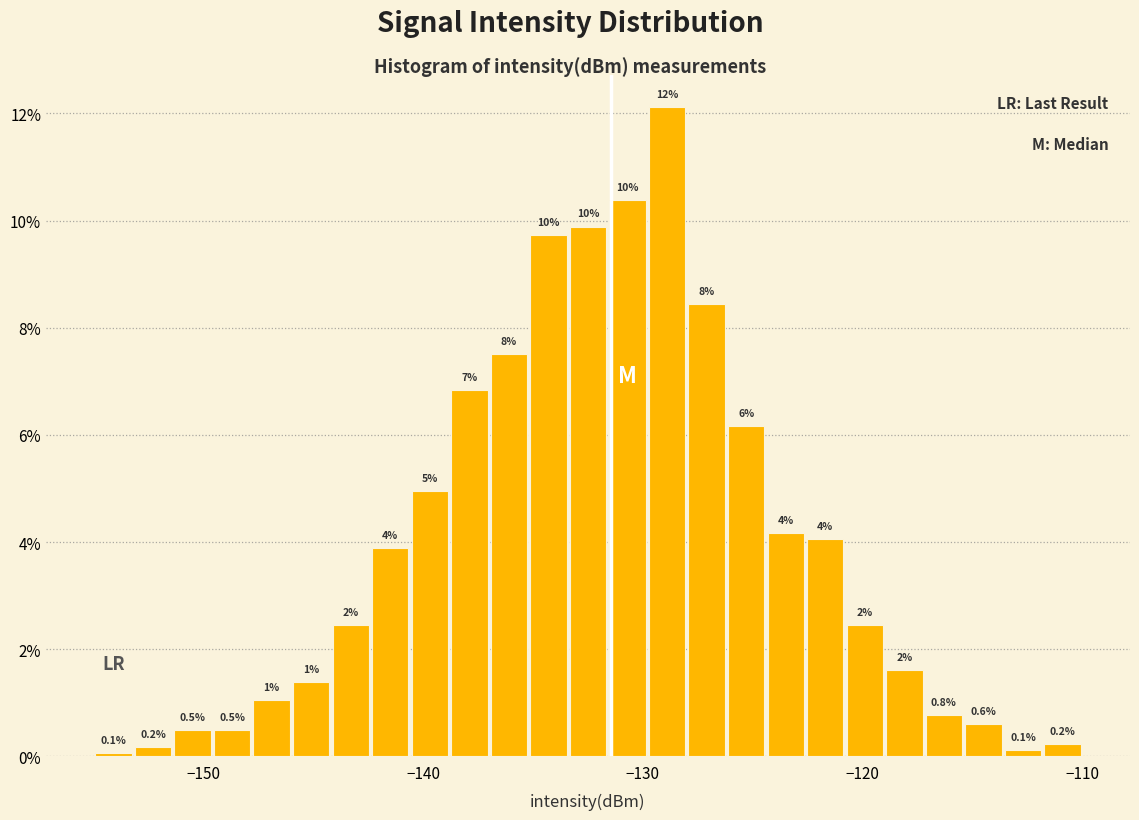

Around what value on the x-axis is the tallest bar? Give the approximate position of its centre, as read against the axis.

-129